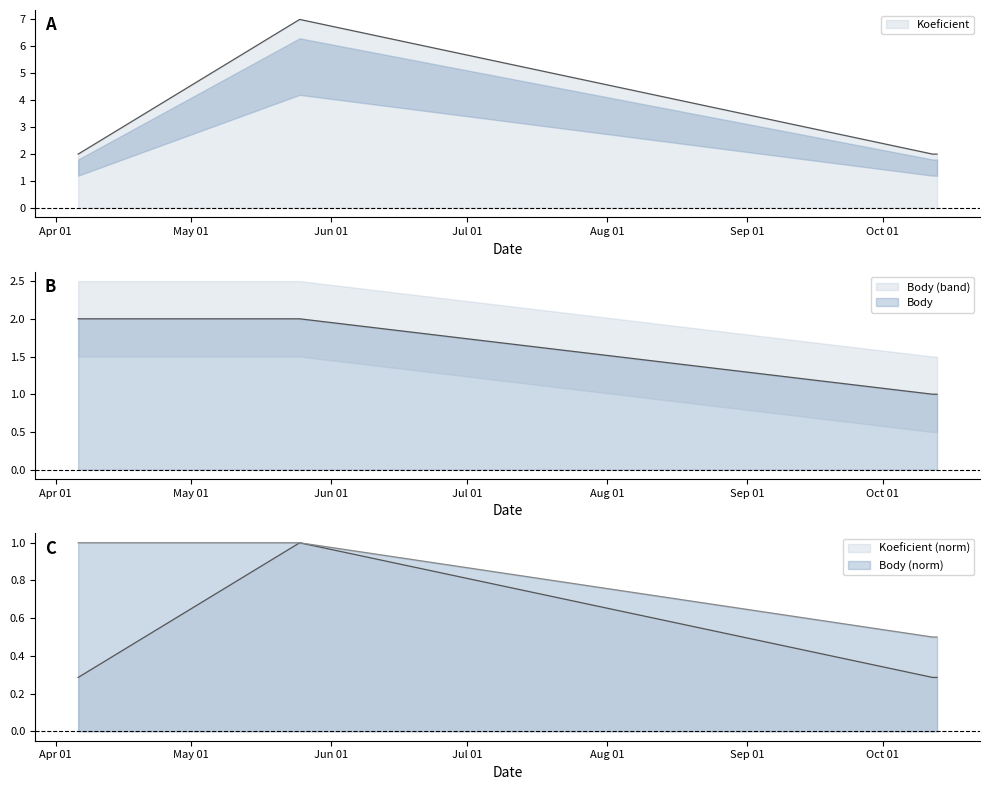

Reading left to right, extract all data points from this chart.

Koeficient: 2	7	2	2
Body: 2	2	1	1